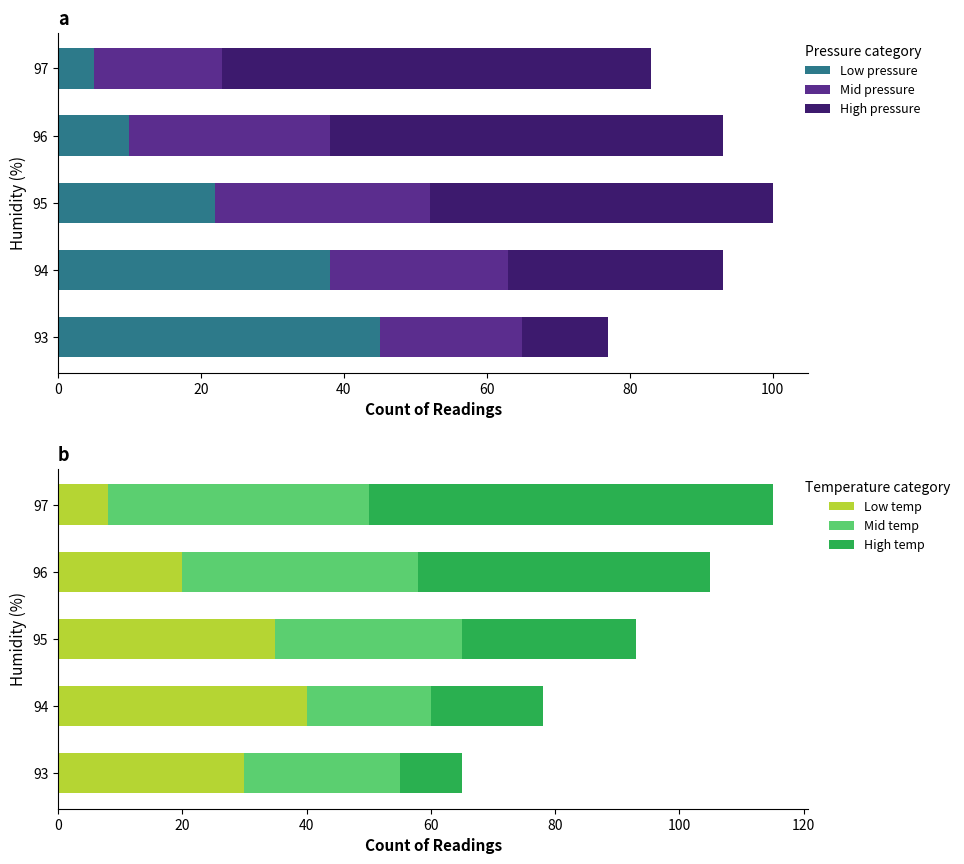

How many bars are there in total?

30